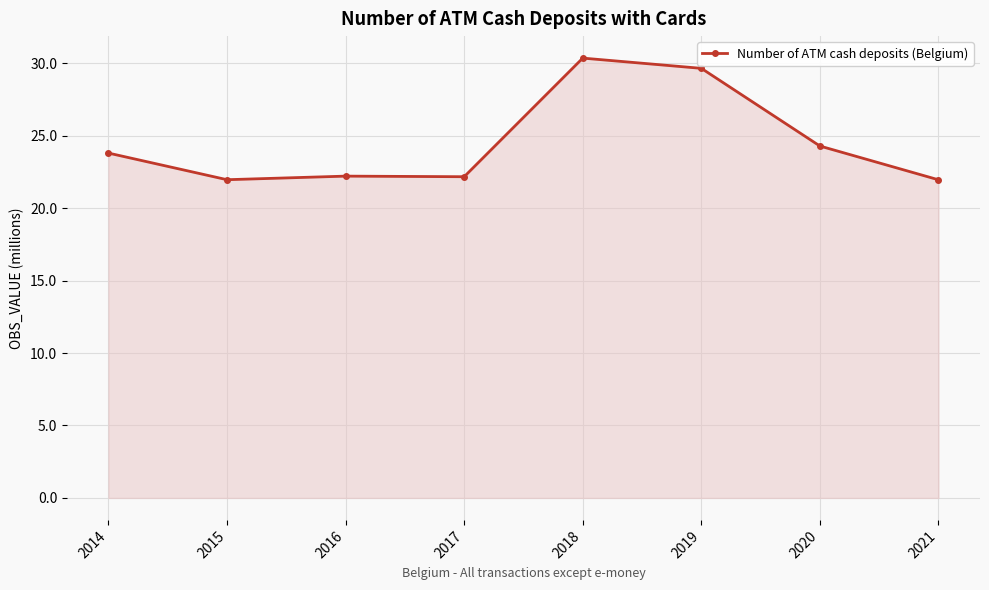

True or false: the data has more than 2 interior local peaks.

False